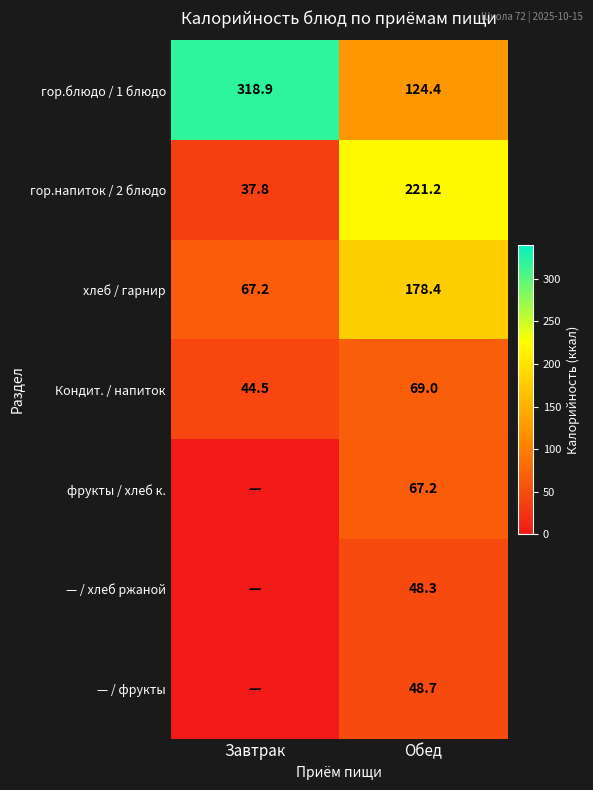

Which has a higher value, Завтрак or Обед?

Завтрак